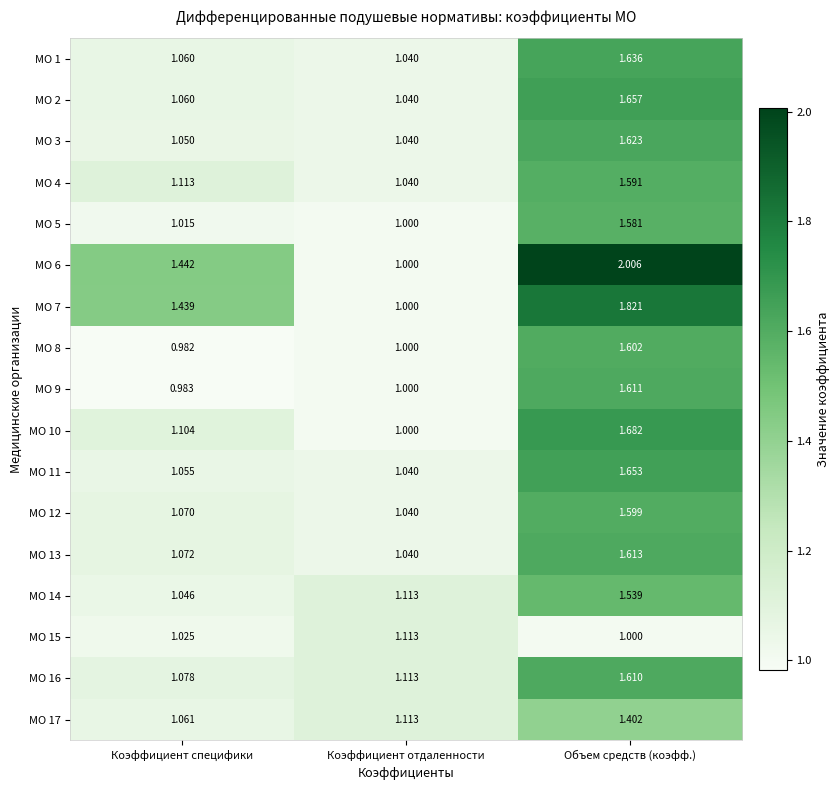

Which series changed the most between Коэффициент отдаленности and Объем средств (коэфф.)?

МО 6